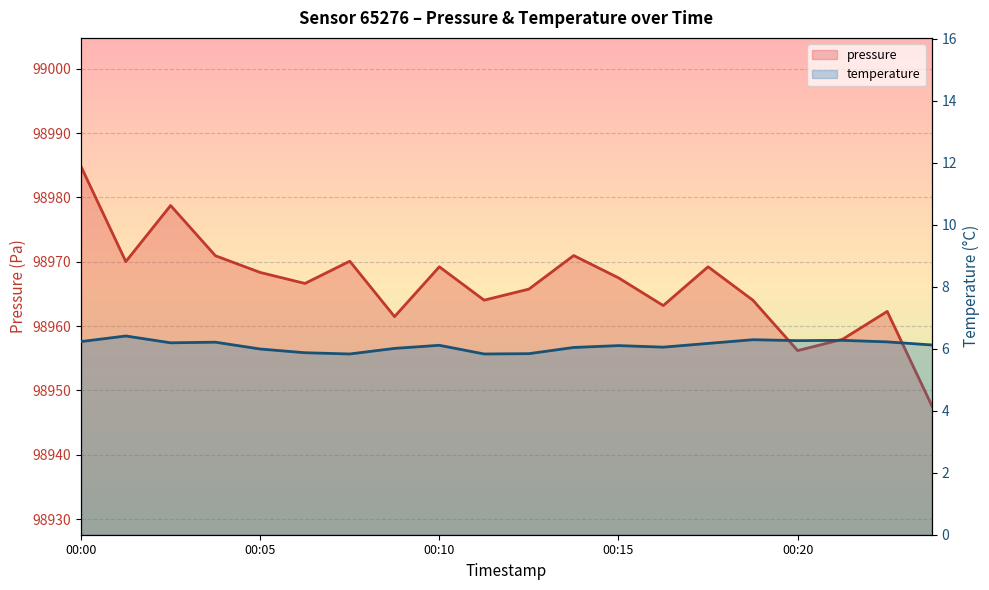

True or false: temperature has more than 1 interior local peaks.

True